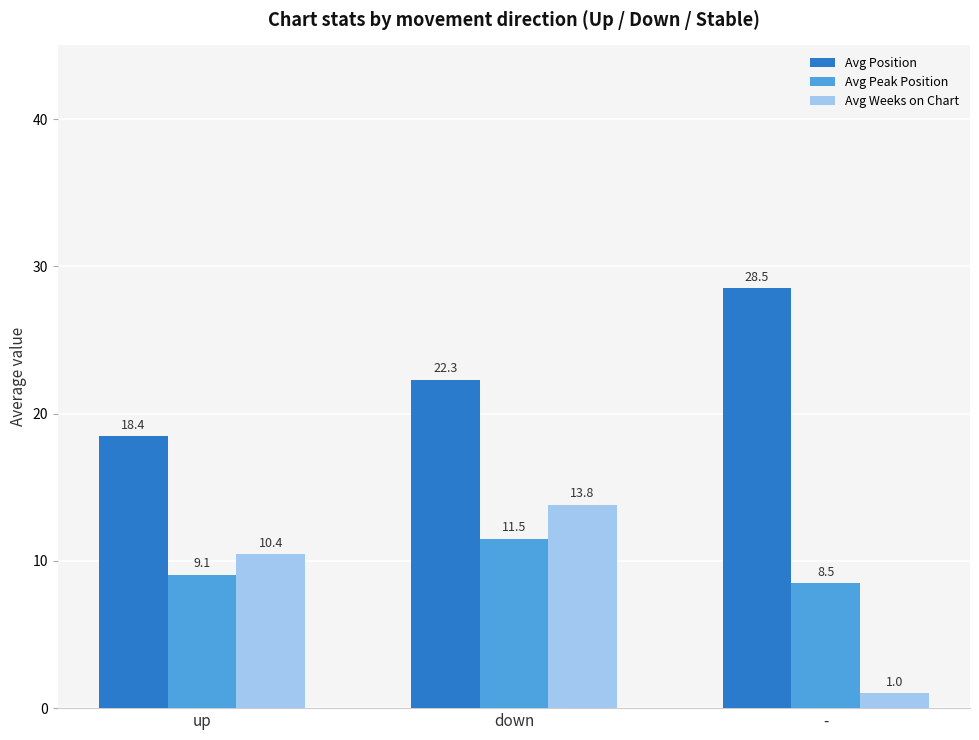

Where does the Avg Weeks on Chart series first go above 10?

up